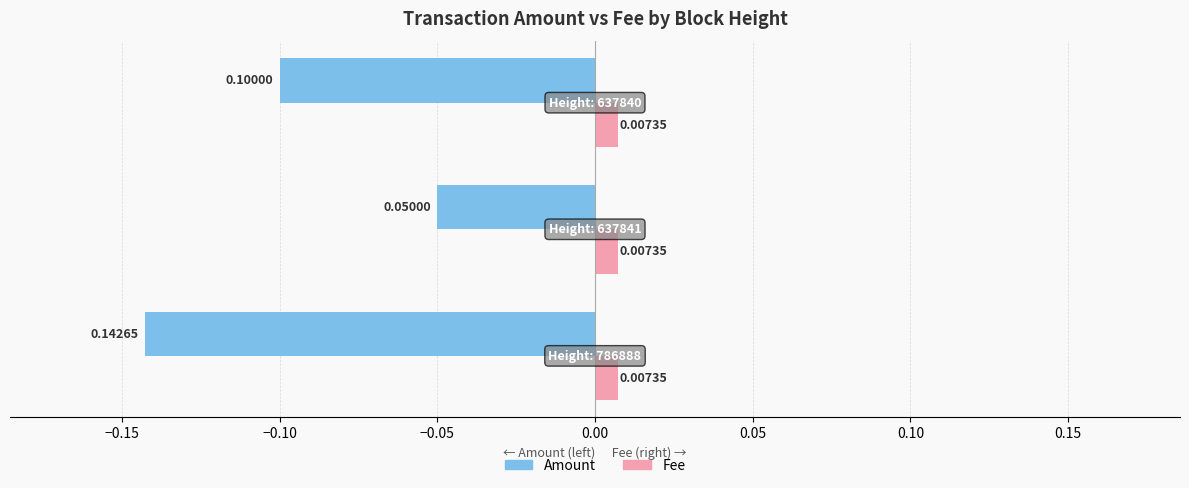

Which series has the largest range (max minus min)?

Amount